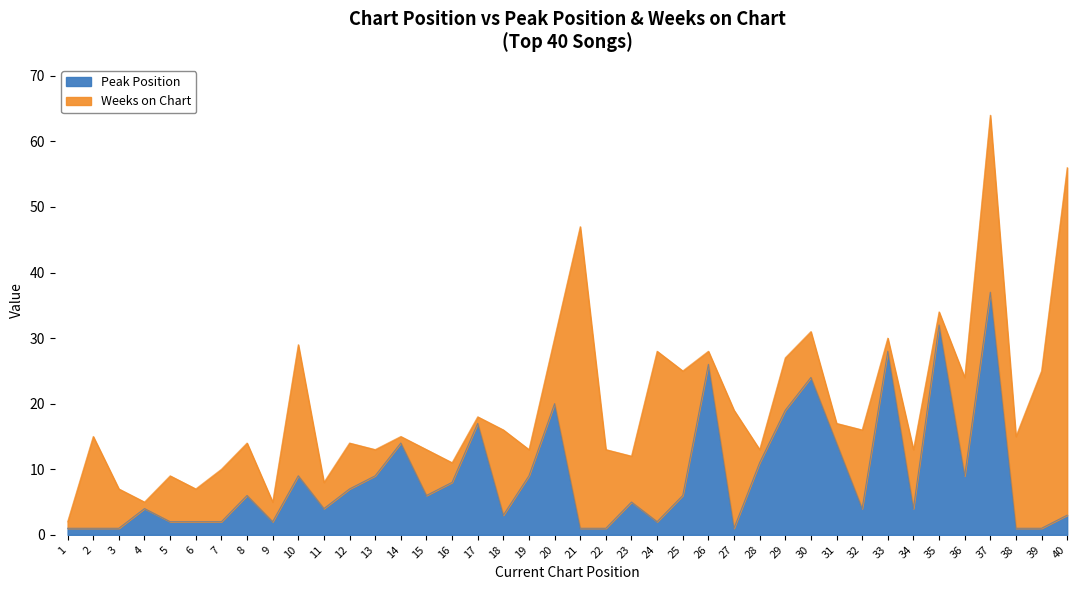

What is the approximate value at 19, to the nearest 5?

10